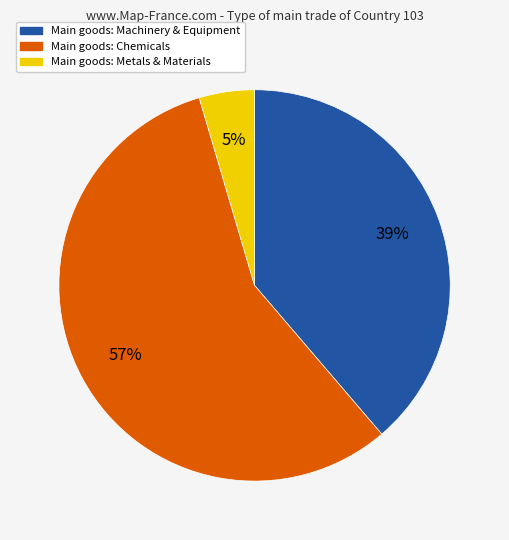

Is there any slice that represents more than half of the pie?

Yes